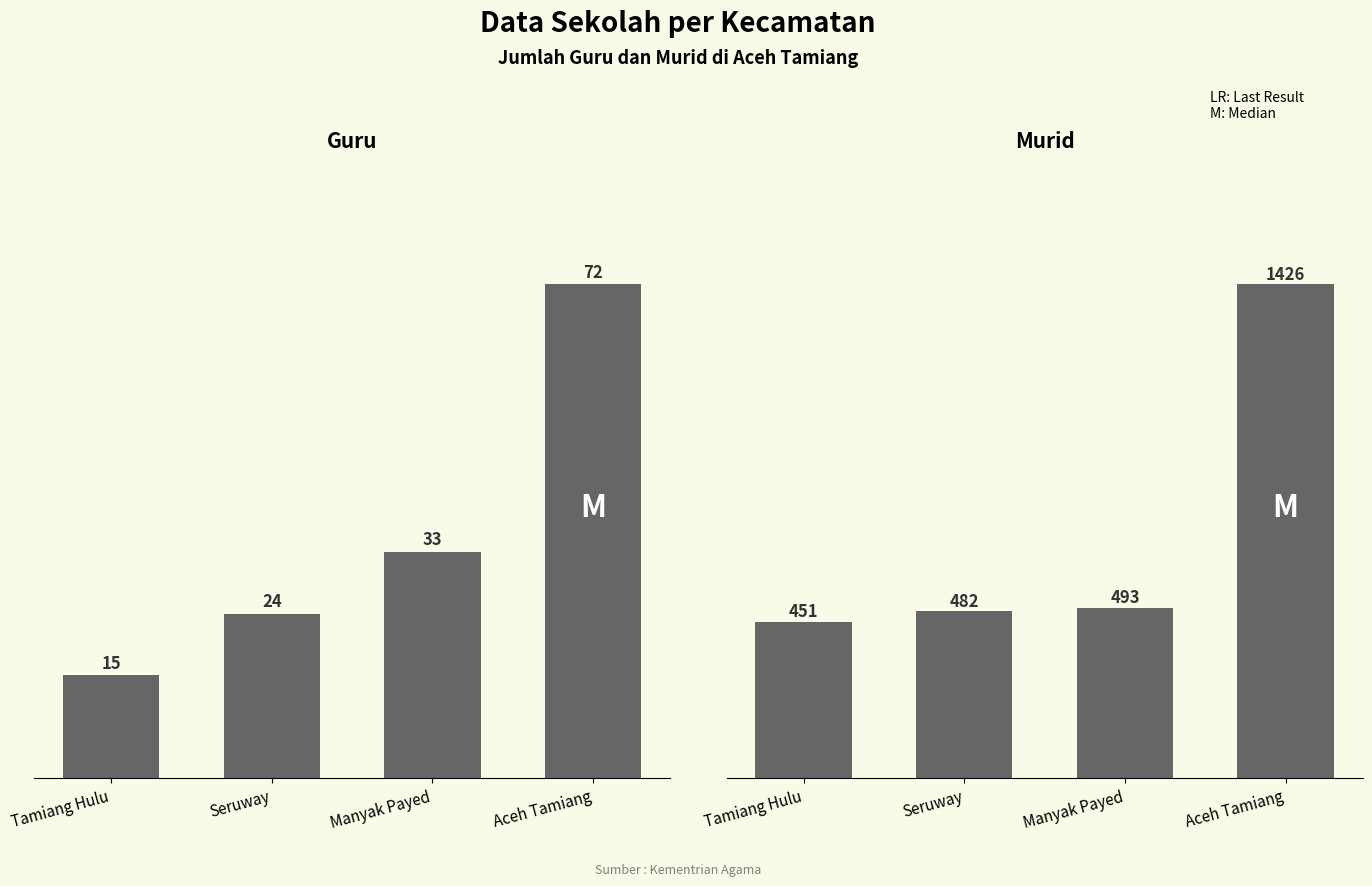

How many data points in Guru are above 33?

1